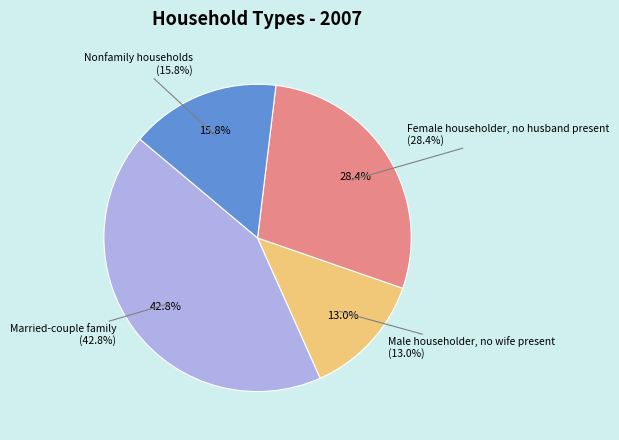

To the nearest percent, what percentage of the pie is Female householder, no husband present?

28%